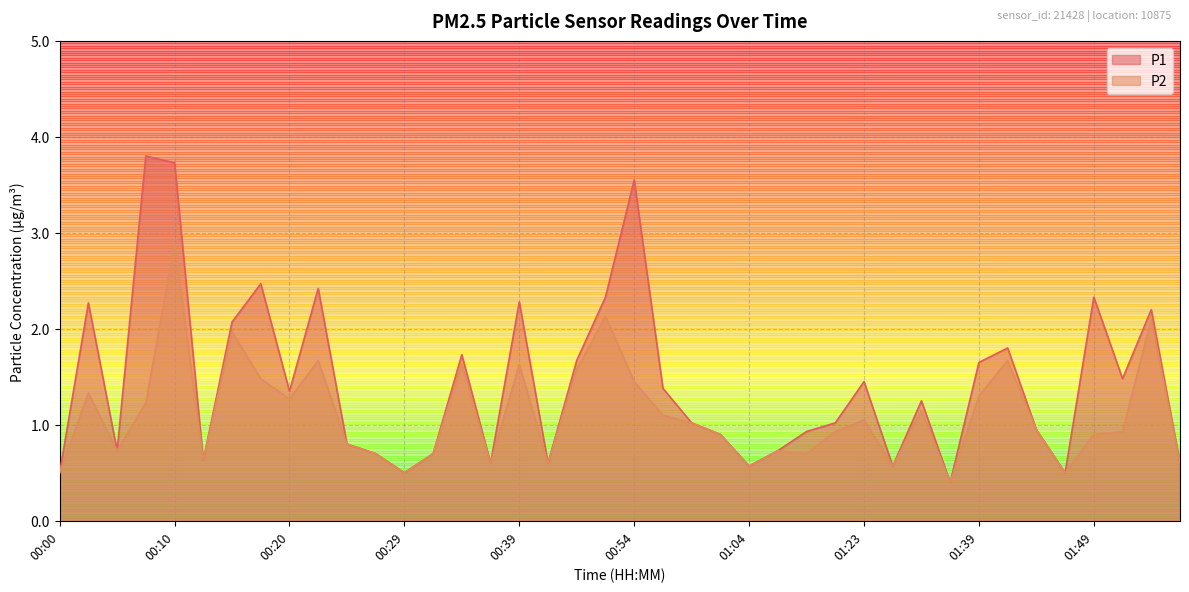

What is the maximum value for P1?

3.8